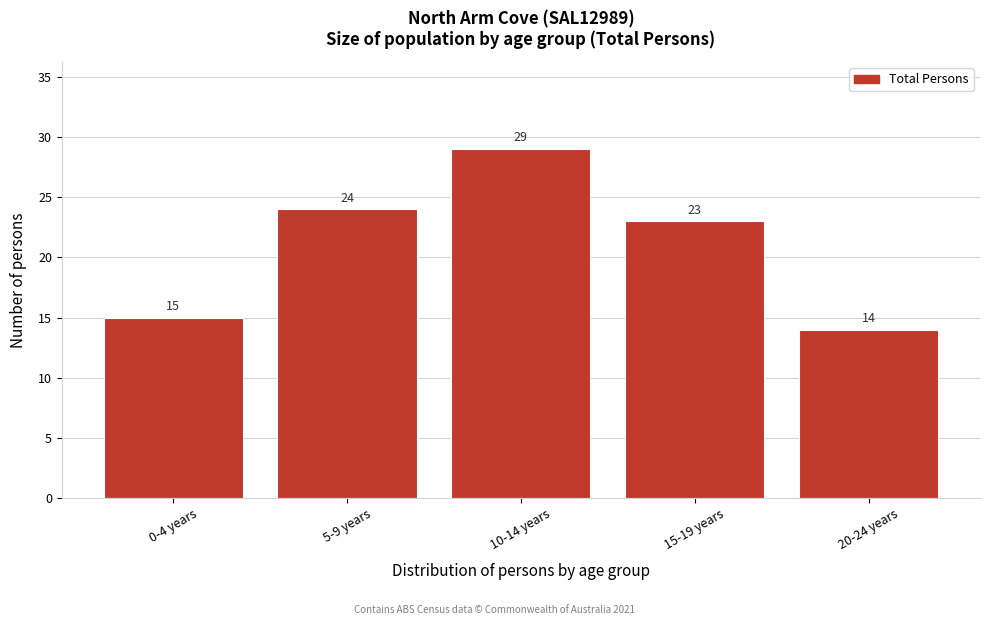

Reading left to right, what are all the values shown in this chart?

15	24	29	23	14